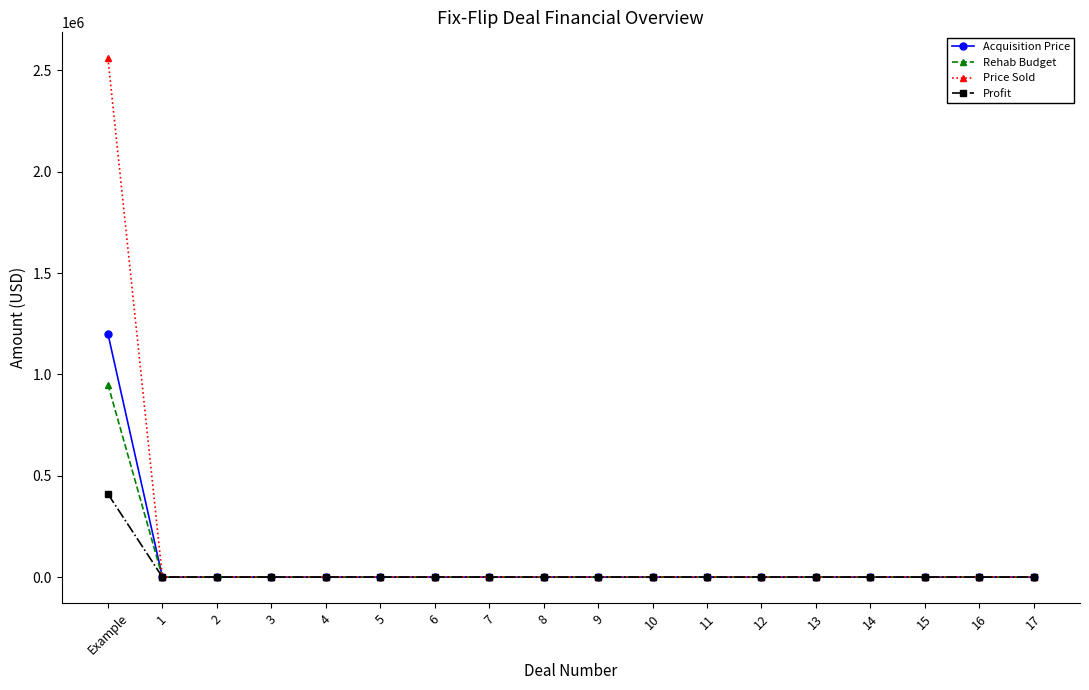

Is the value of Price Sold at 9 greater than the value of Acquisition Price at Example?

No